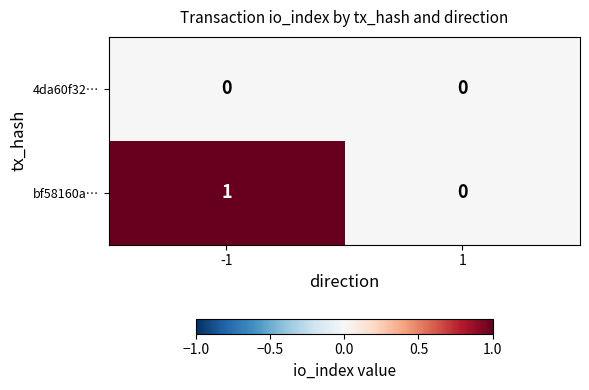

The value of bf58160a… at -1 is 1. True or false?

True